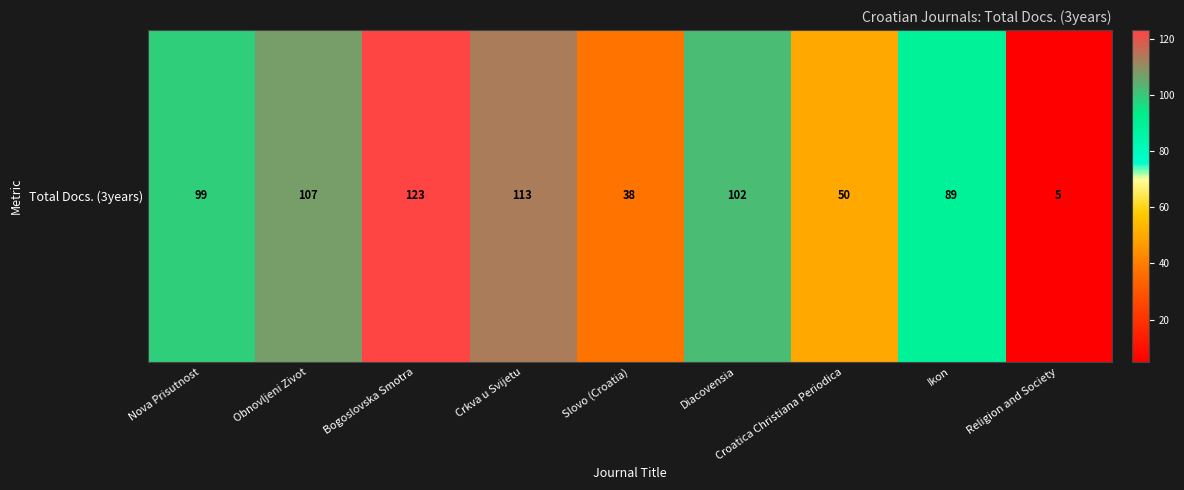

Approximately how many times larger is the value at Bogoslovska Smotra compared to Religion and Society?

24.6